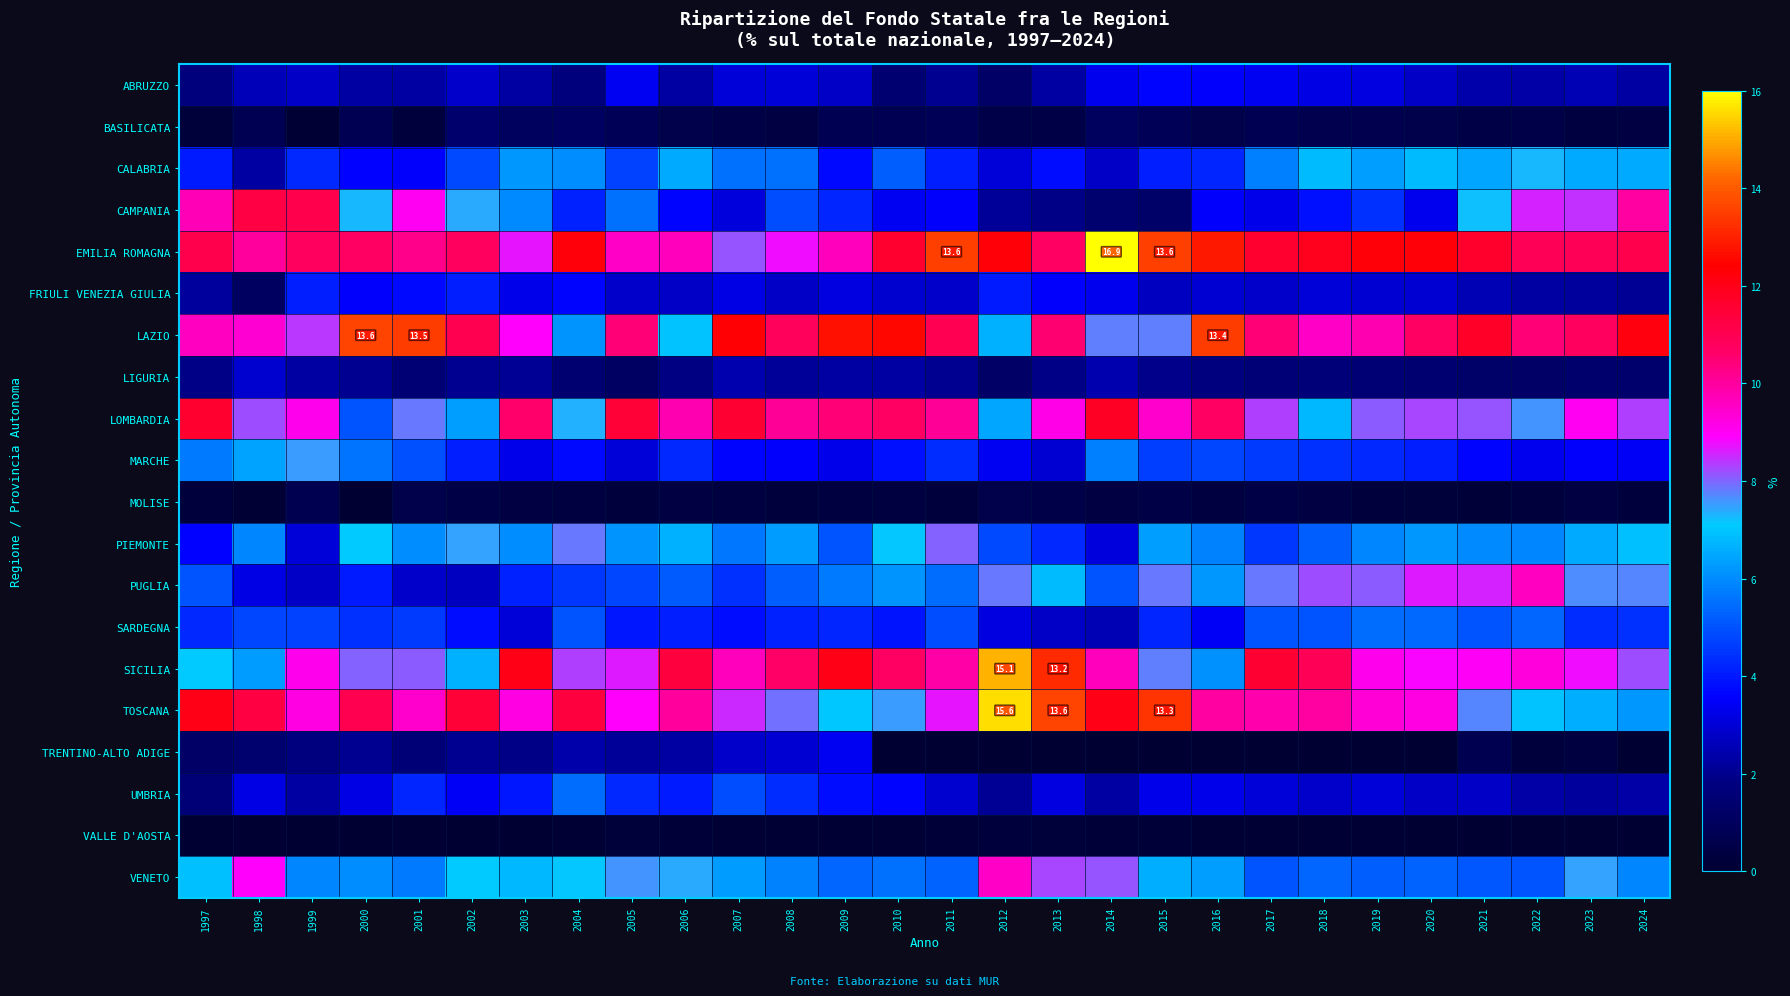

Where is SARDEGNA nearest to the value 3?

2003